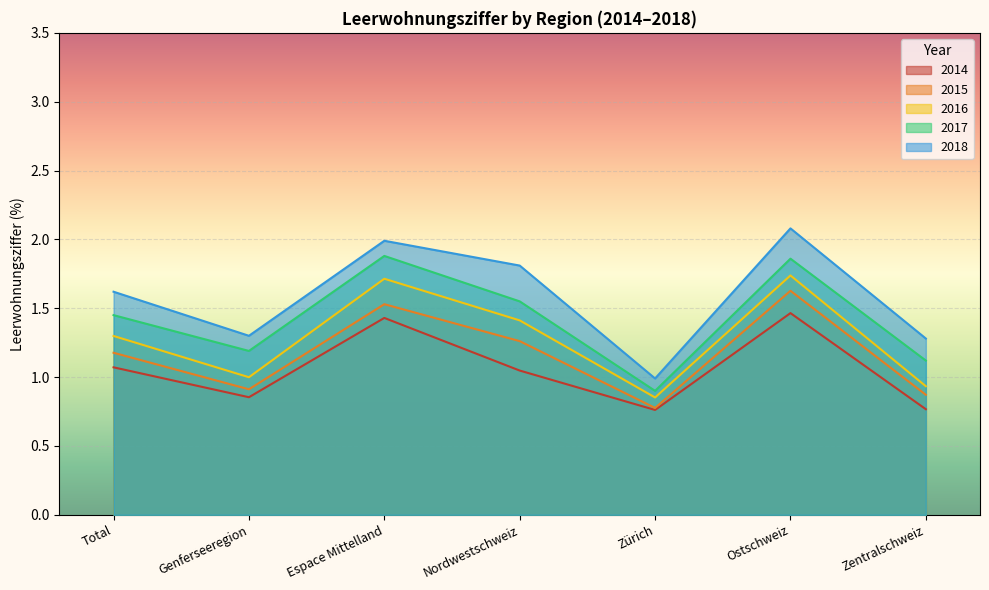

Read the 2014 value at Genferseeregion.

0.9